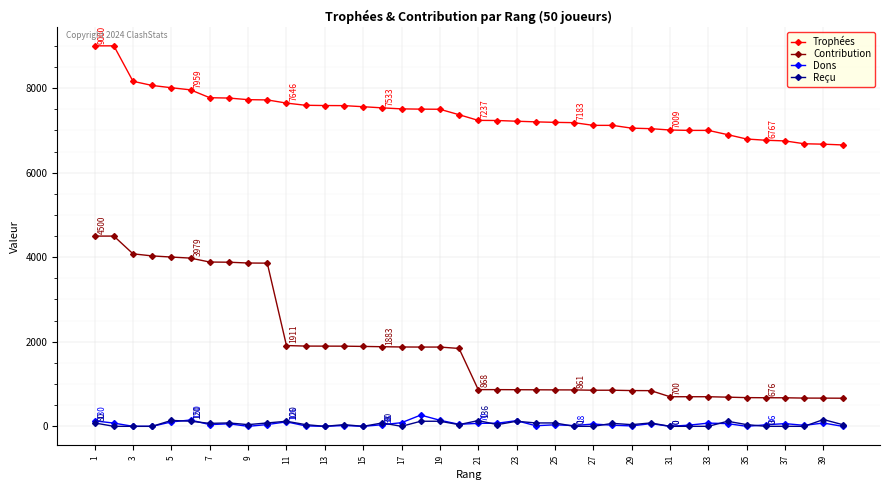

Which series has the largest total across all categories?

Trophées